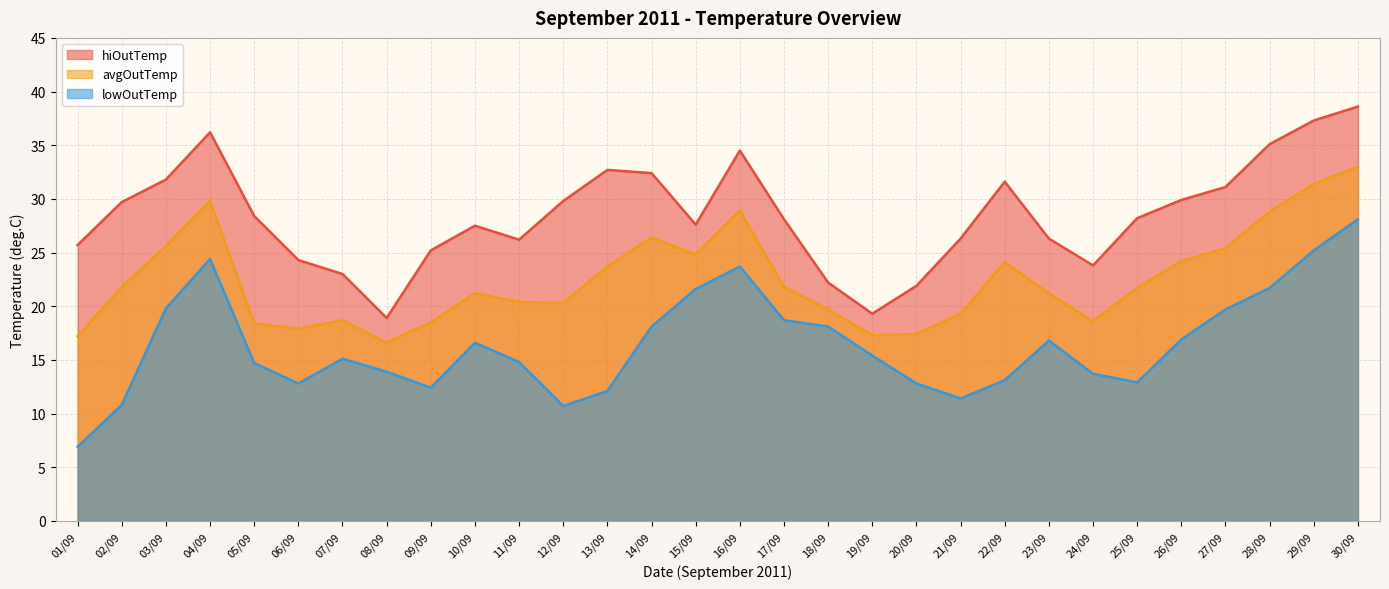

What is the total value across all series at 20/09?

52.1